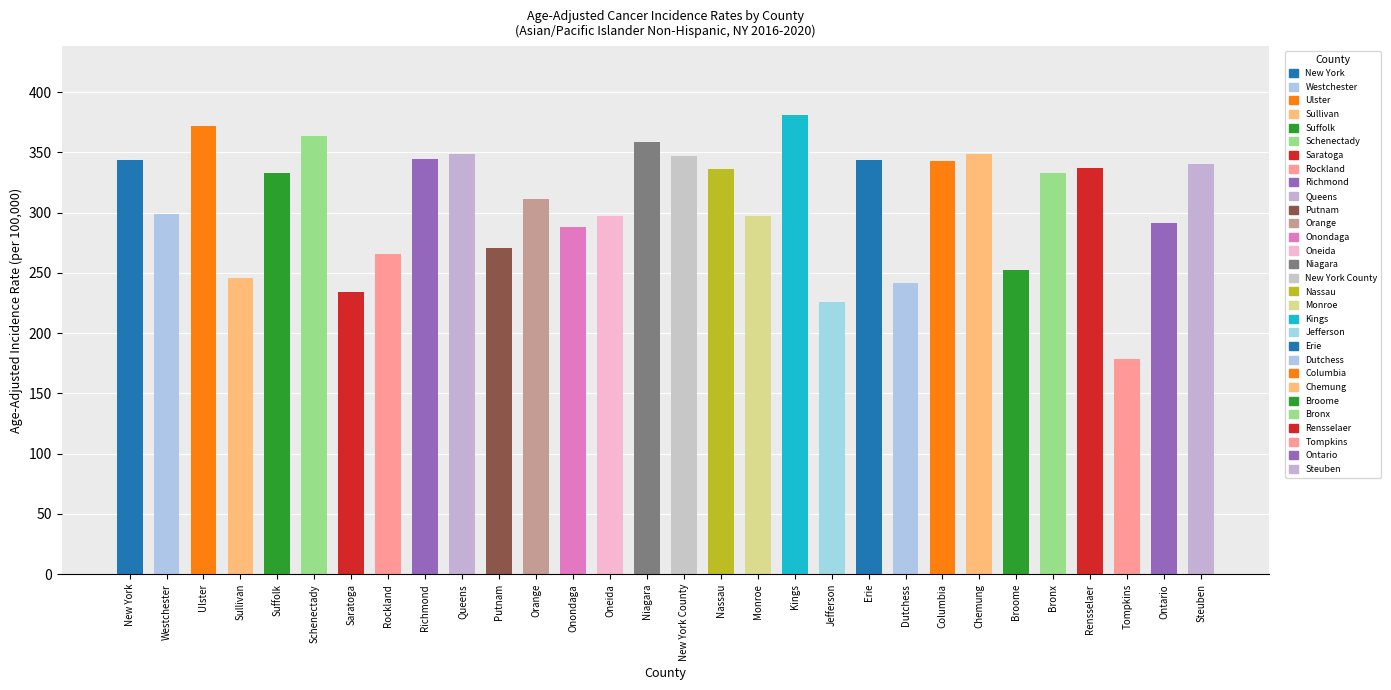

What is the maximum value shown in the chart?

380.8